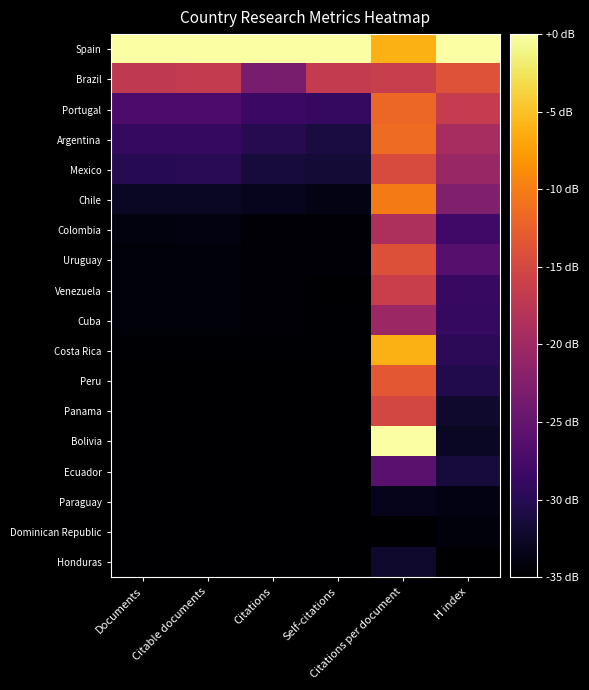

At which category is the sum across all series the highest?

Citations per document